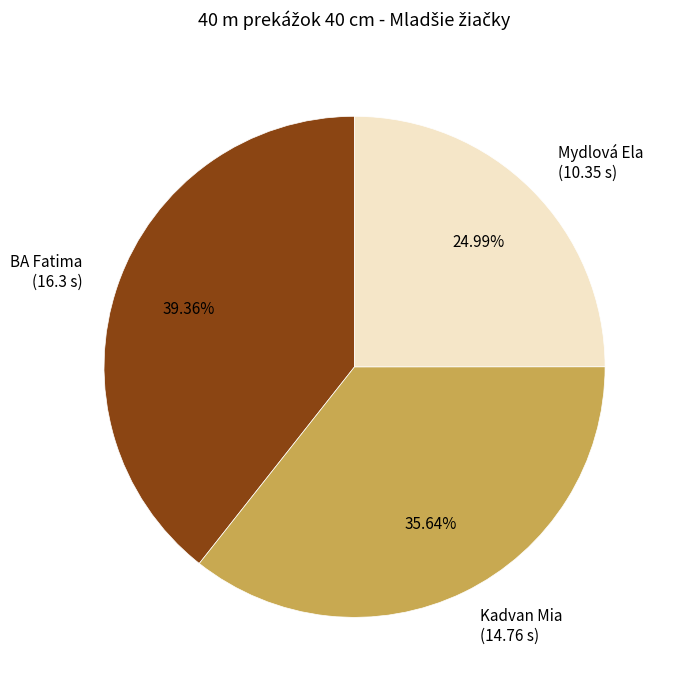

Is there a majority slice in this chart?

No